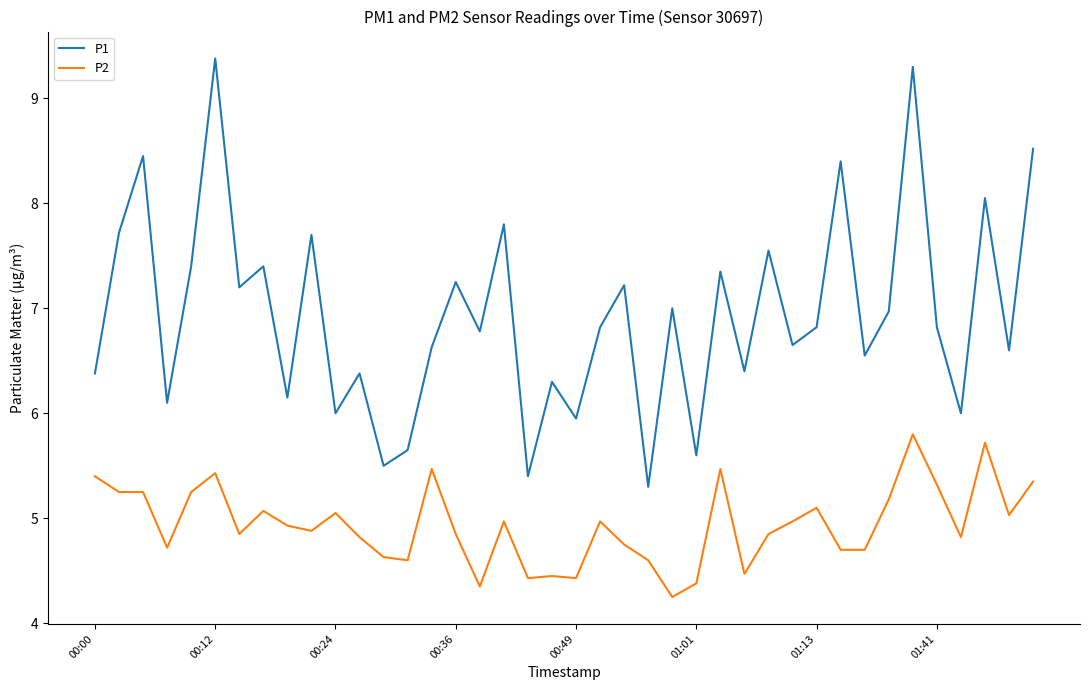

Rank the series by their average value, from lowest to highest.

P2, P1